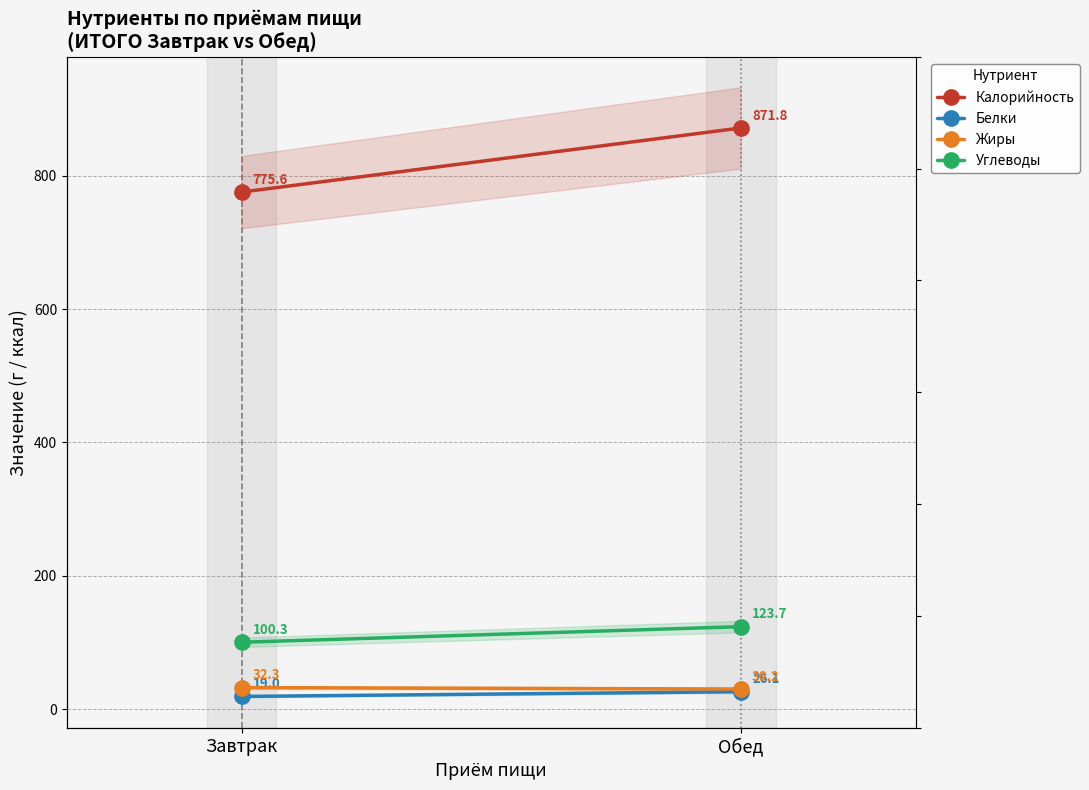

What is the total value across all series at Завтрак?

927.2